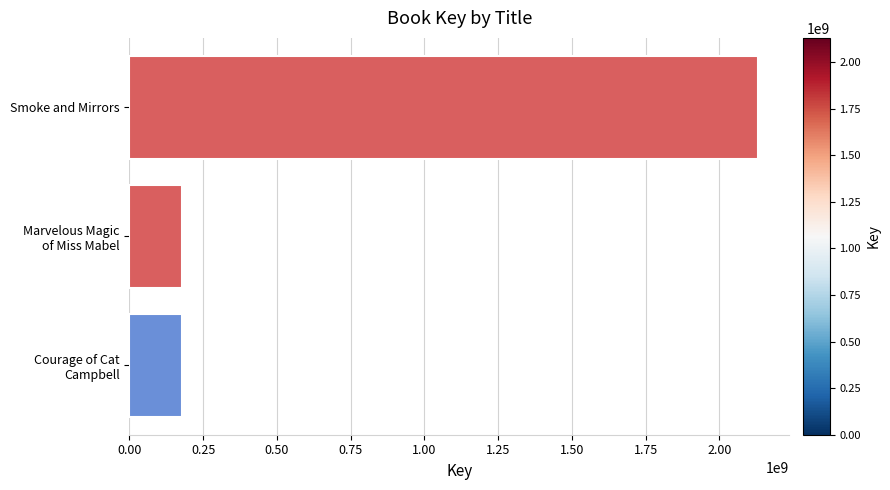

Does the chart contain stacked bars?

No